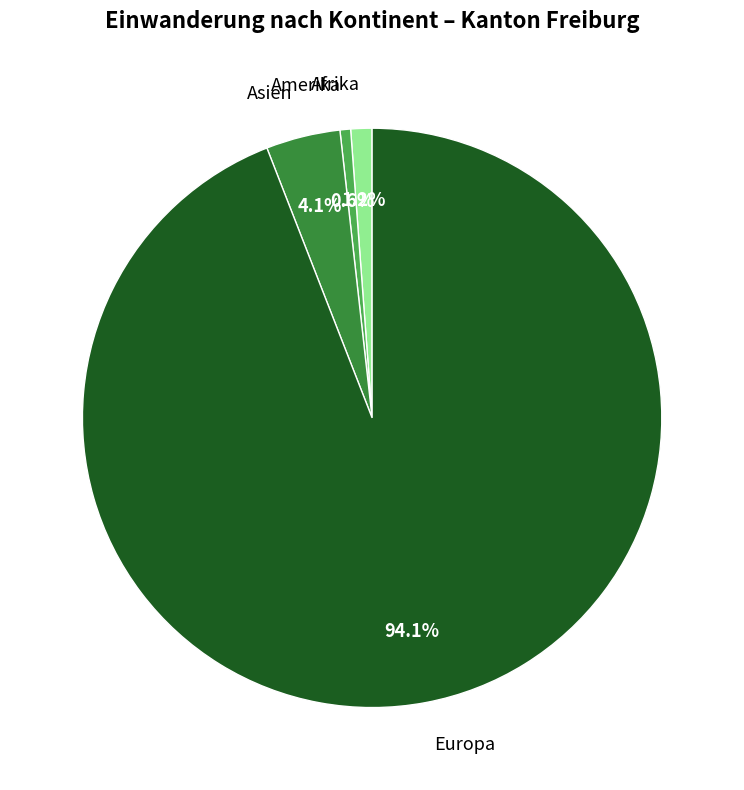

What is the majority slice?

Europa